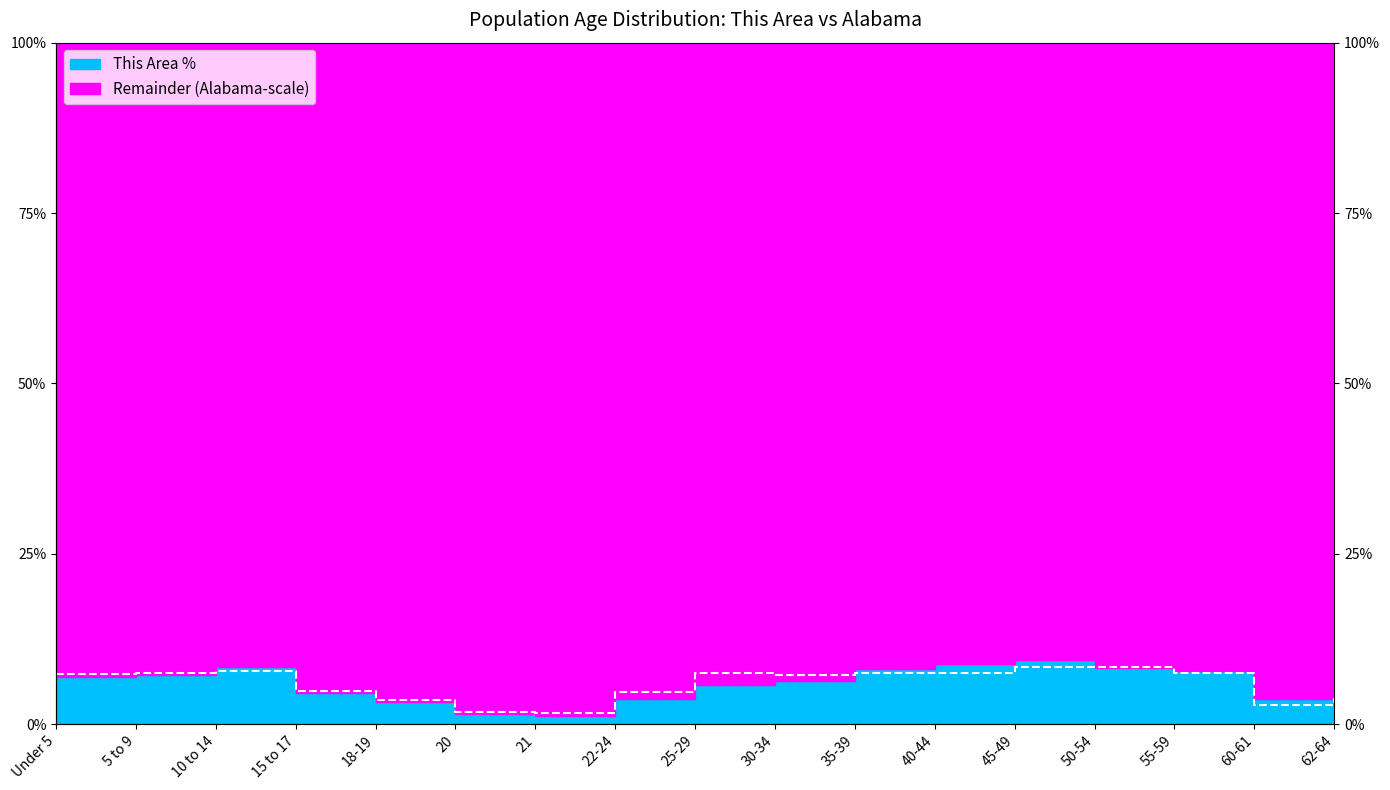

What is the label of the 5th point from the left?

18-19